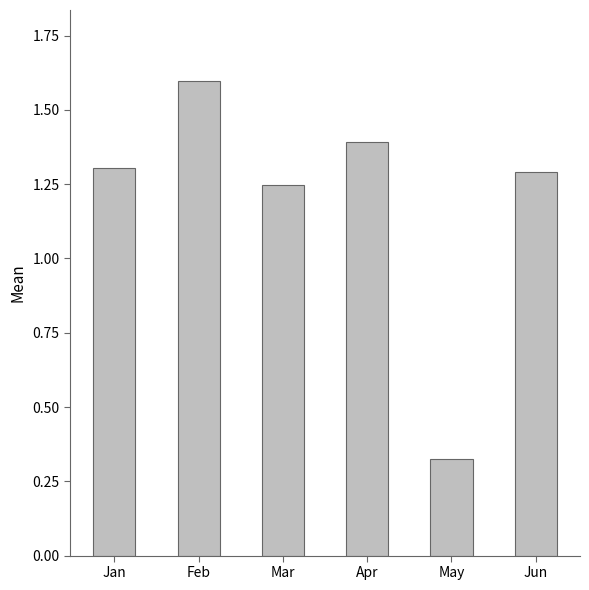

Between Jun and Mar, which is larger?

Jun